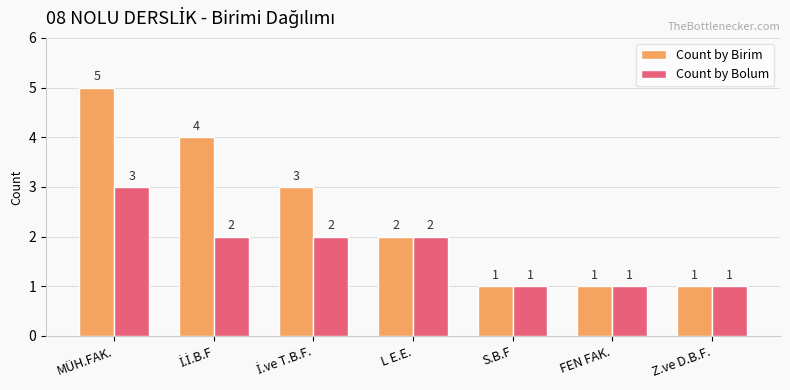

Are the bars horizontal?

No